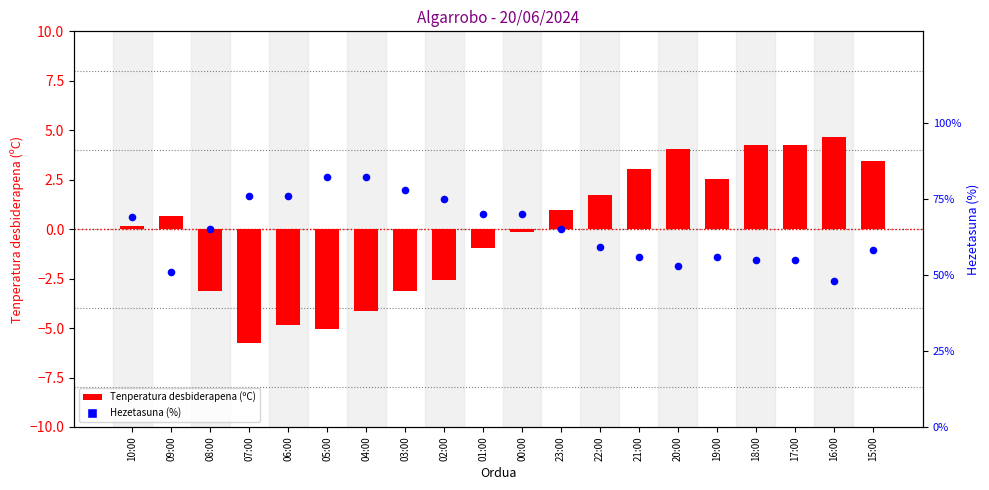

At how many categories does at least one series exceed 40?

20